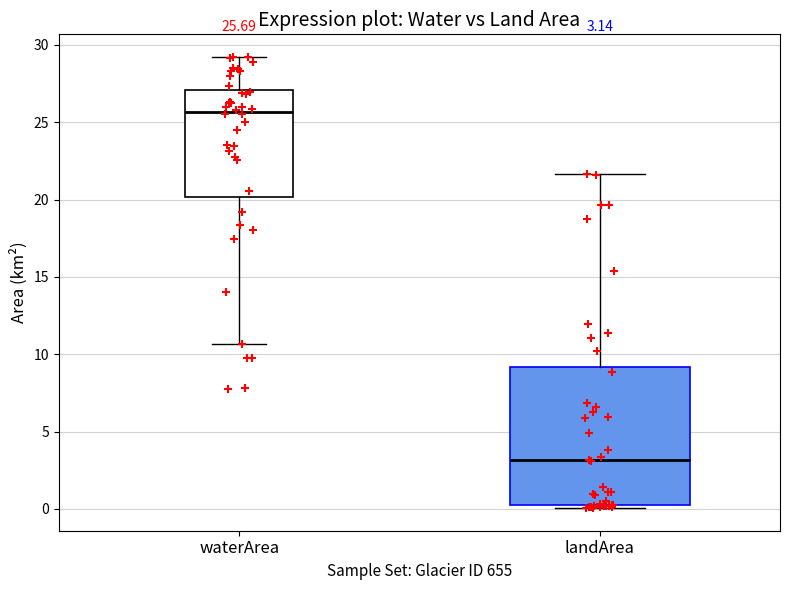

Which box's median line is the lowest?

landArea